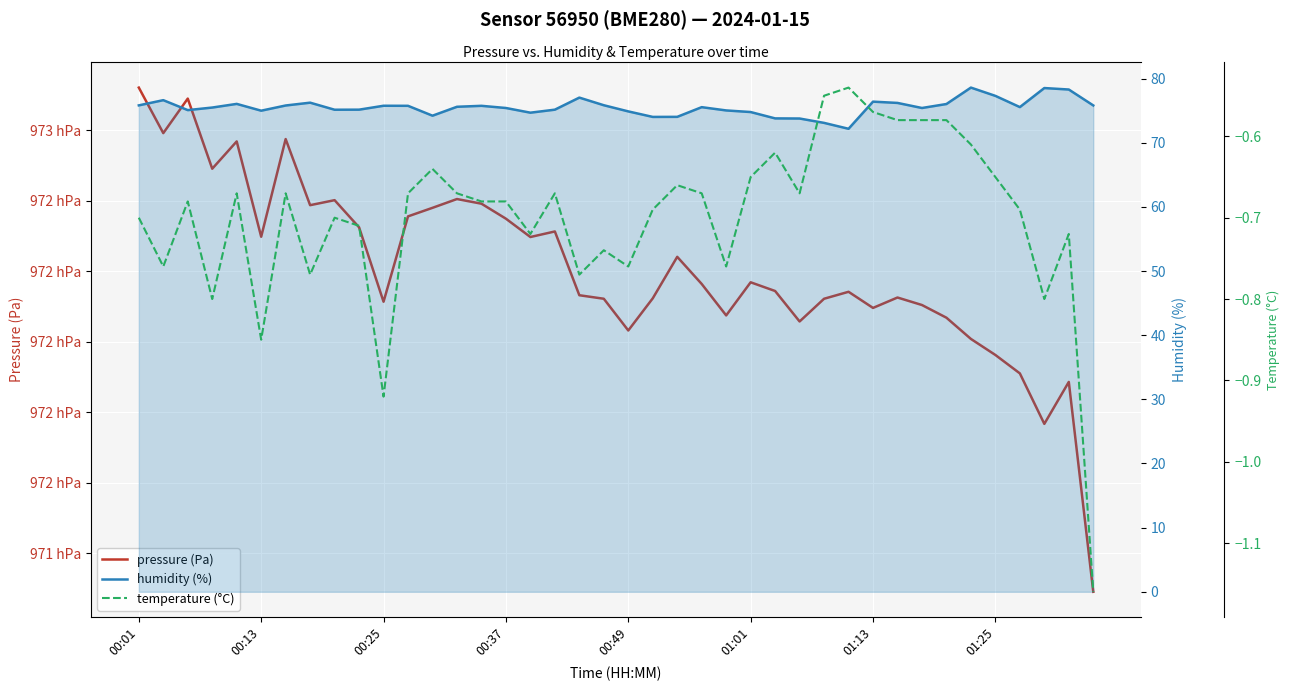

The pressure (Pa) series shows 97217.9 at 26. True or false?

True